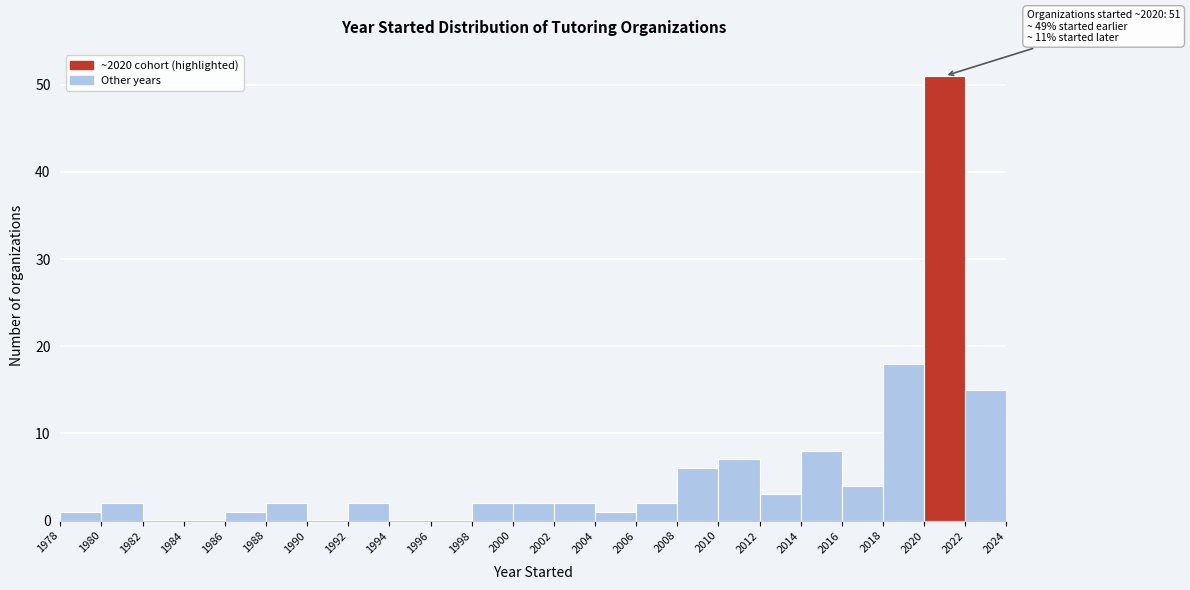

Which range on the x-axis has the tallest bar?

2020 to 2022